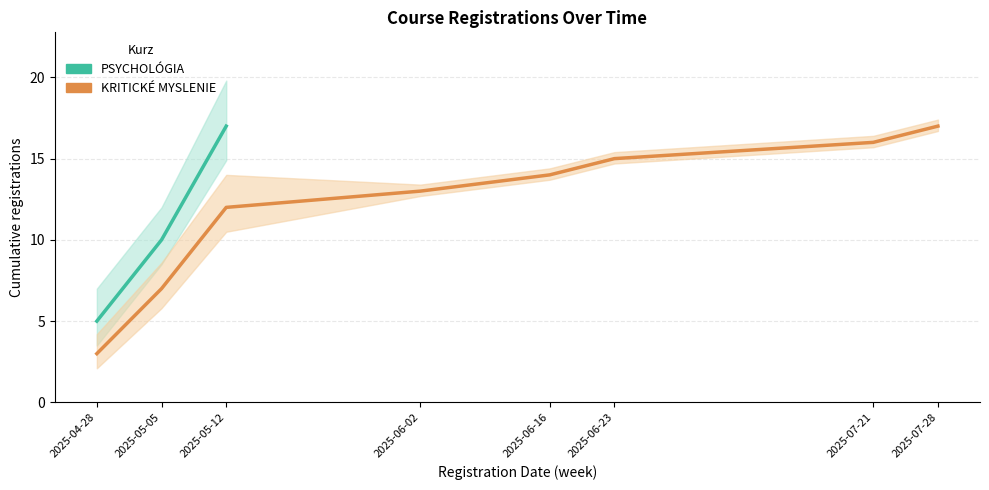

What is the label of the 9th point from the right?

2025-06-16